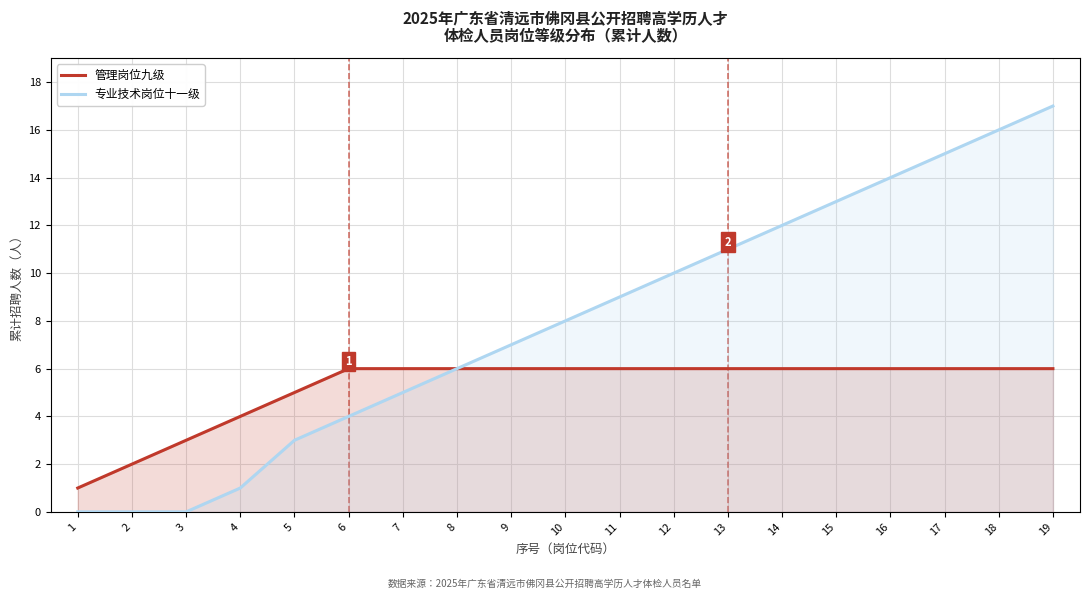

True or false: 专业技术岗位十一级 and 管理岗位九级 cross at least once.

False